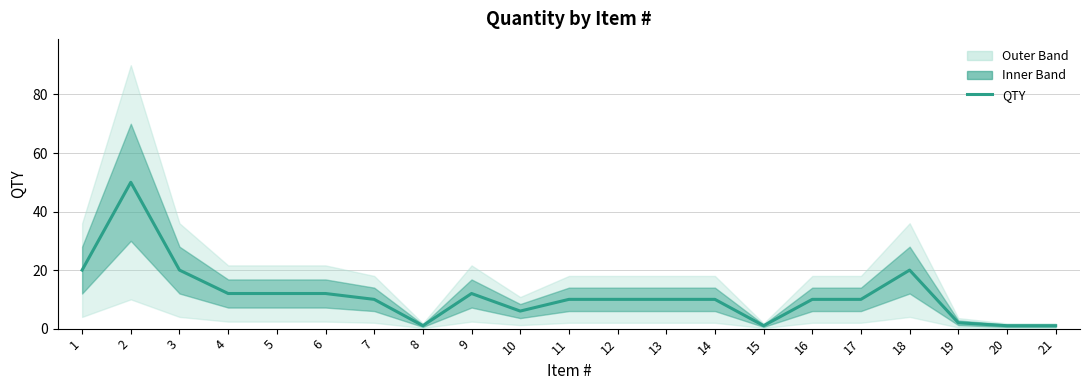

What is the smallest value displayed?

1